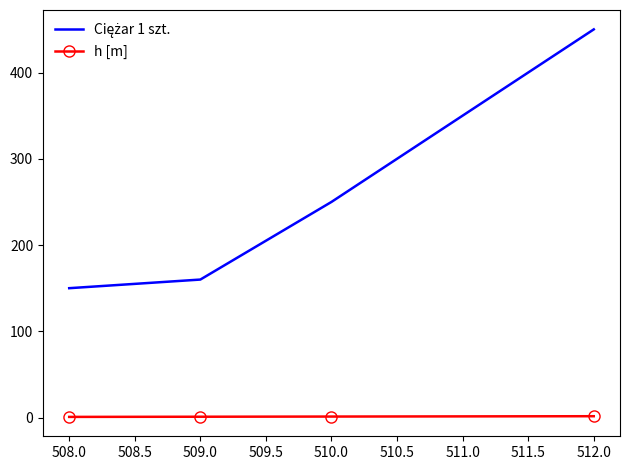

What is the maximum value shown in the chart?

450.0